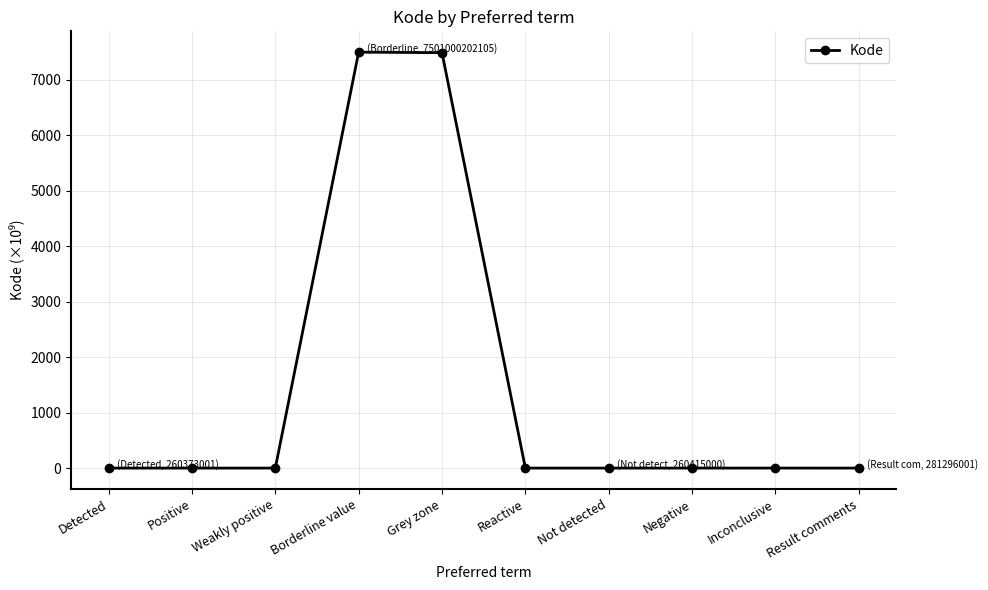

What is the difference between the second highest and minimum values?

7491.0